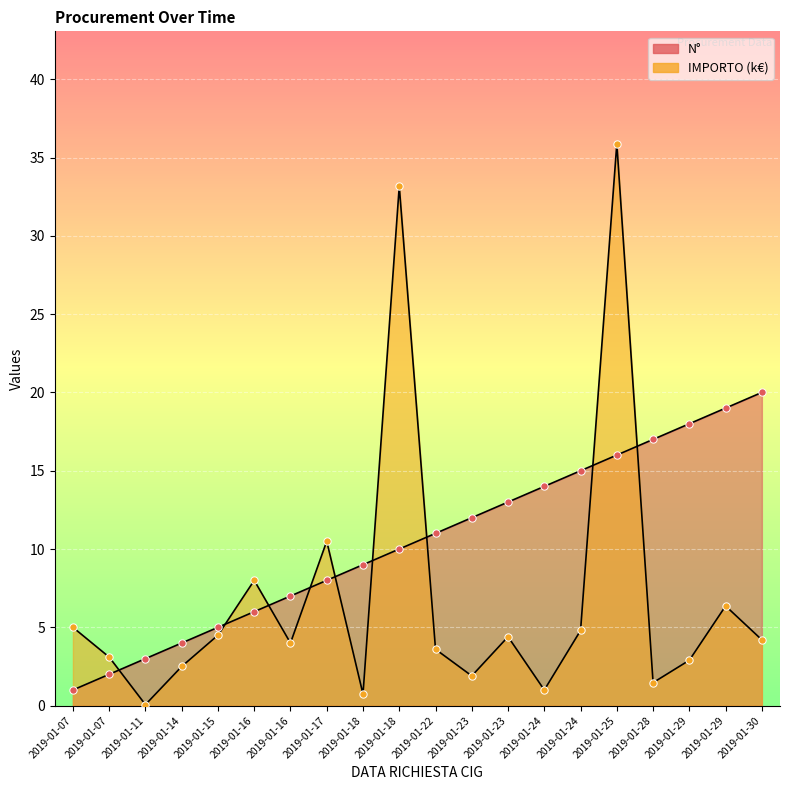

Which series has the largest total across all categories?

N°